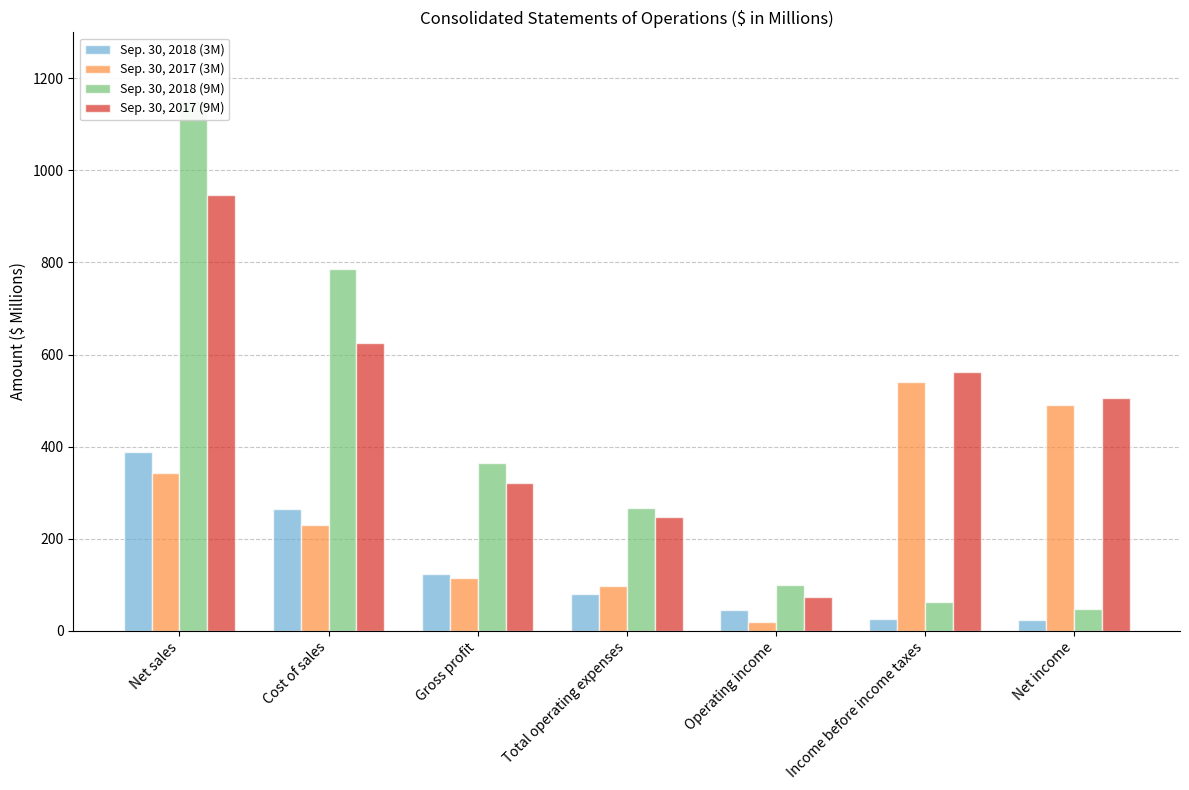

What is the label of the 5th bar from the left?

Operating income